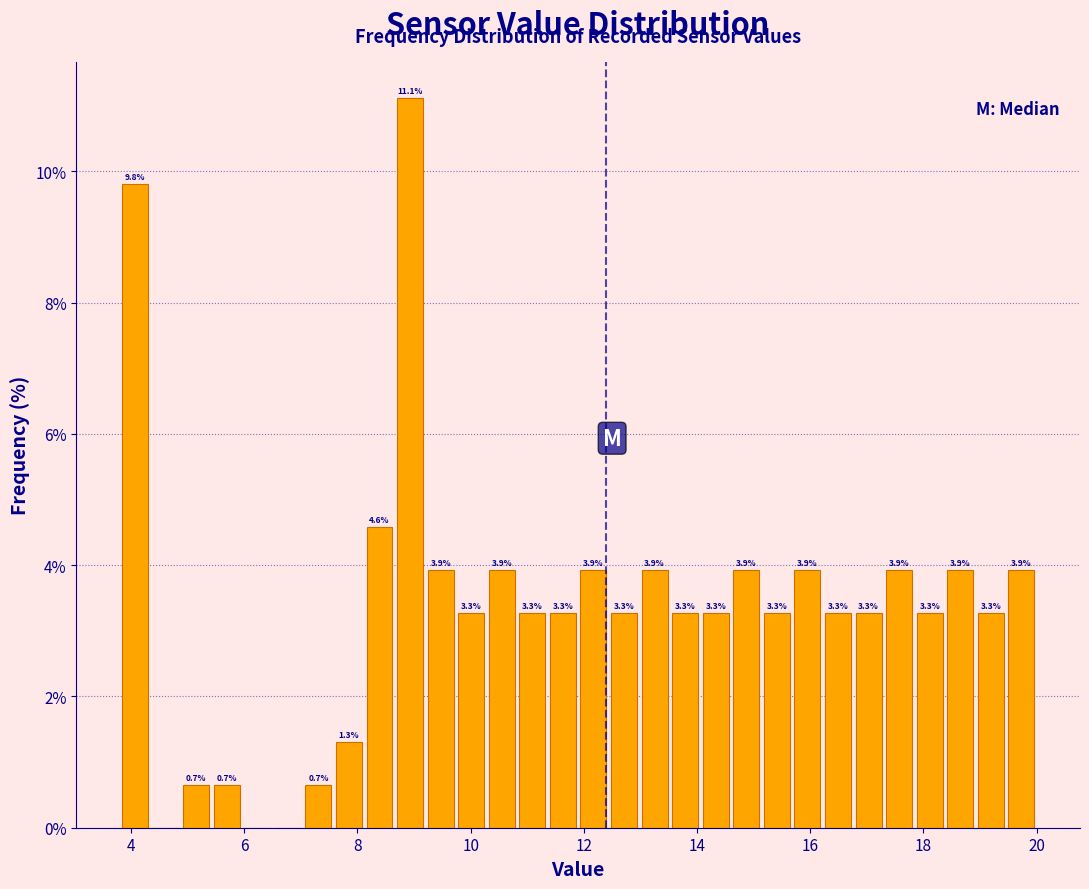

Around what value on the x-axis is the tallest bar? Give the approximate position of its centre, as read against the axis.

9.0